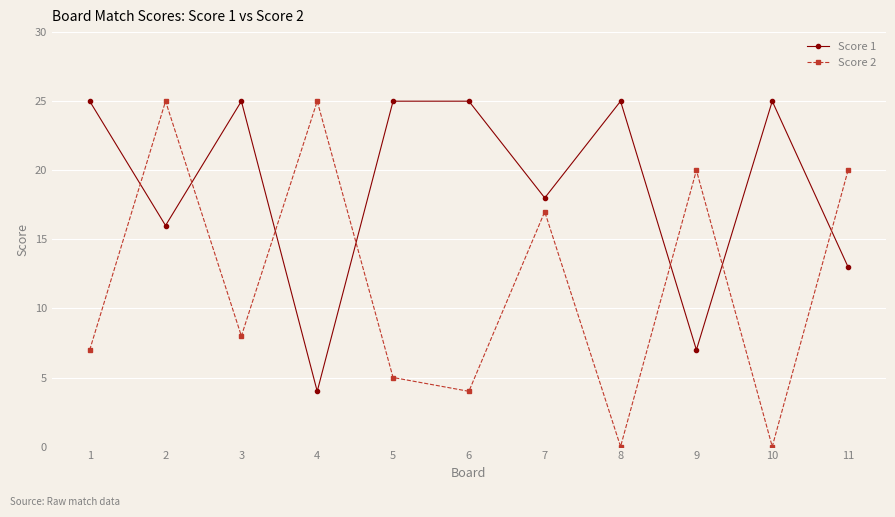

At which category does Score 1 reach its first local valley?

2